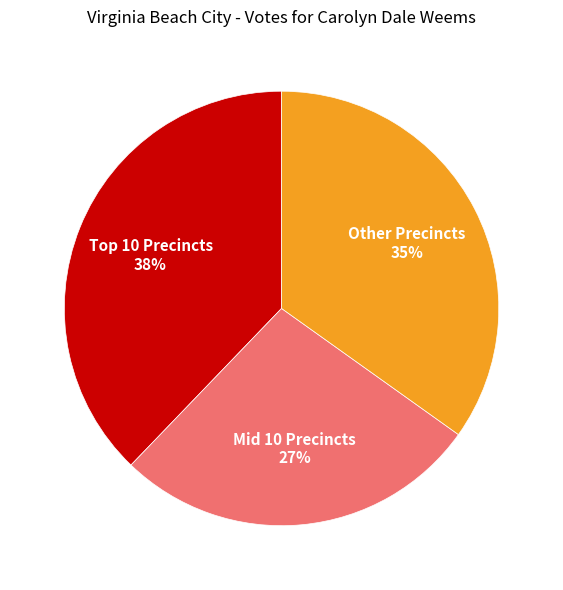

Is there any slice that represents more than half of the pie?

No